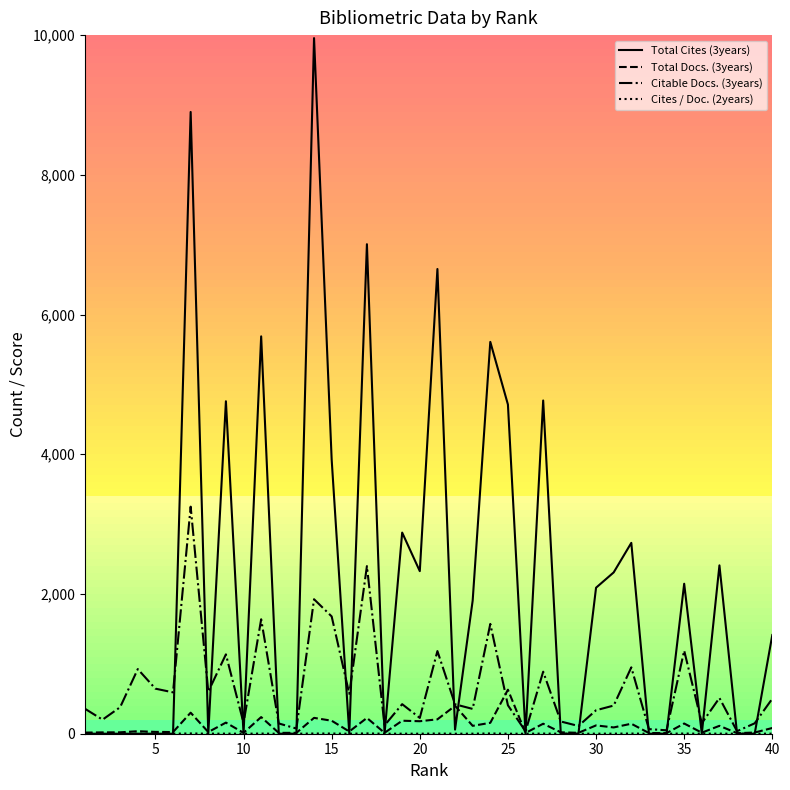

What is the greatest value displayed?

9957.0